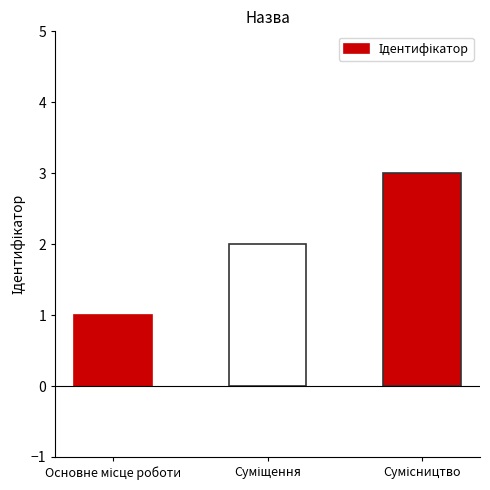

What is the maximum value shown in the chart?

3